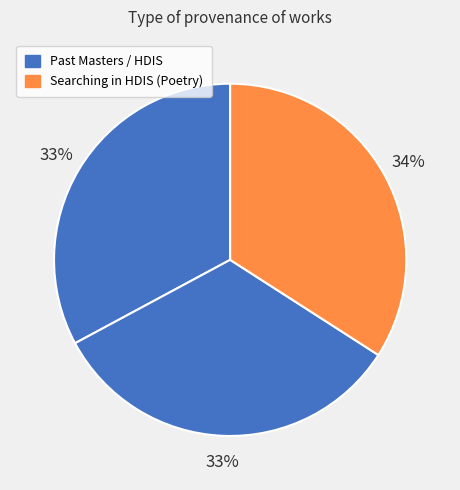

How many segments does this pie chart have?

3